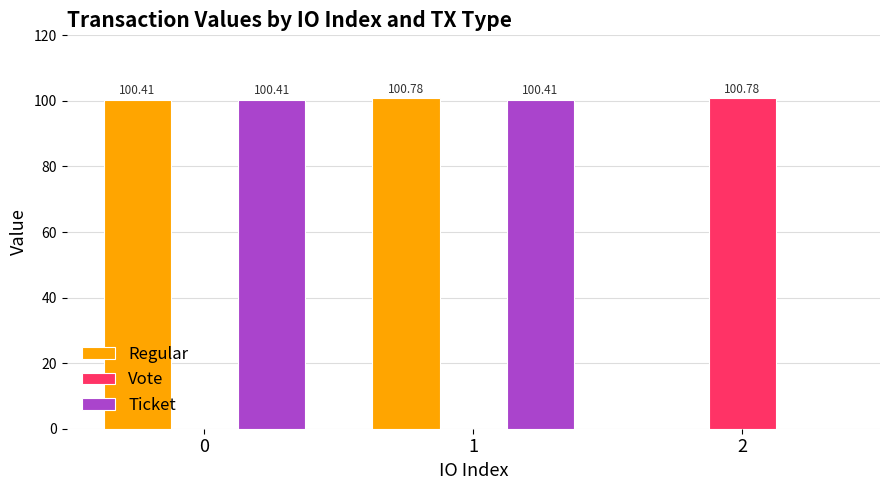

What is the sum of the Ticket values at 0 and 1?

200.8